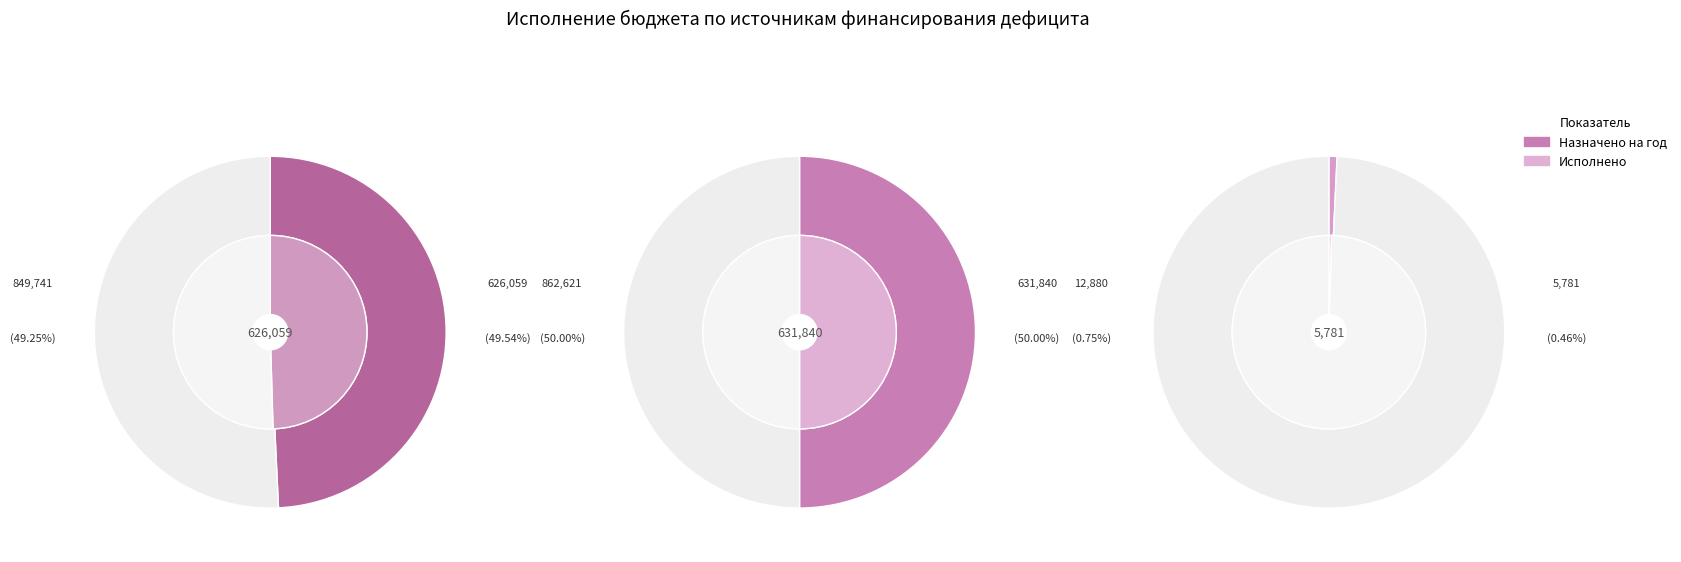

The Уменьшение остатков средств бюджетов slice represents 64% of the pie. True or false?

False